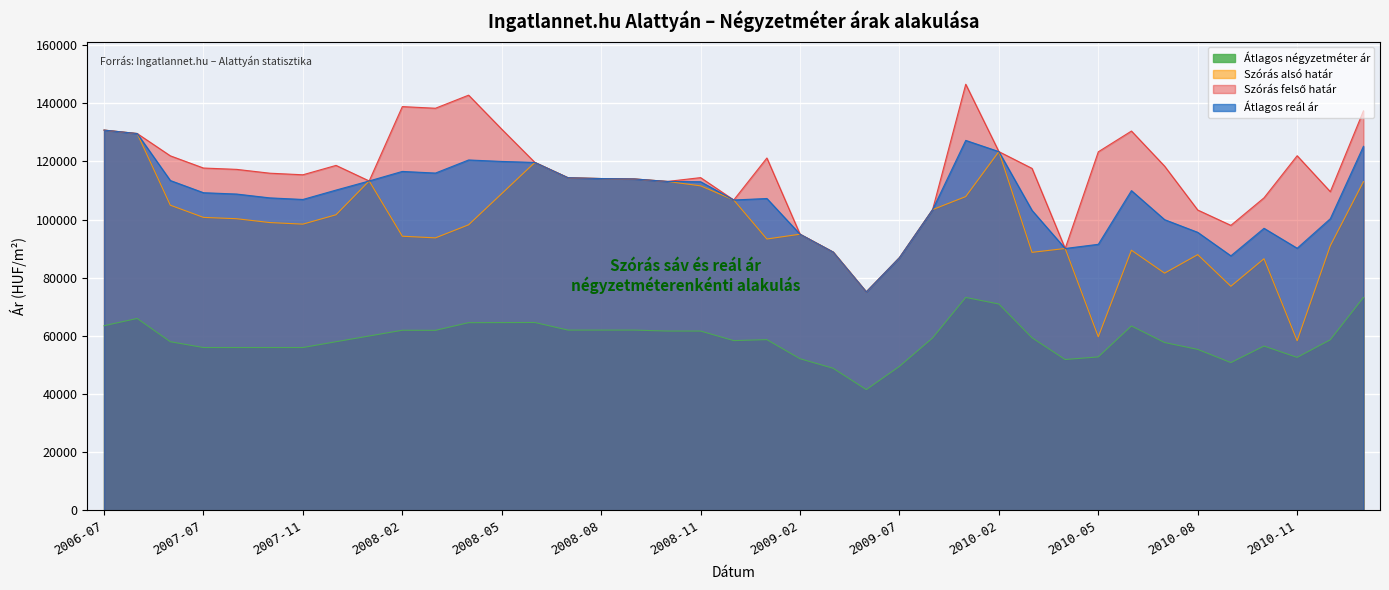

Does the chart display data point markers on the line(s)?

No